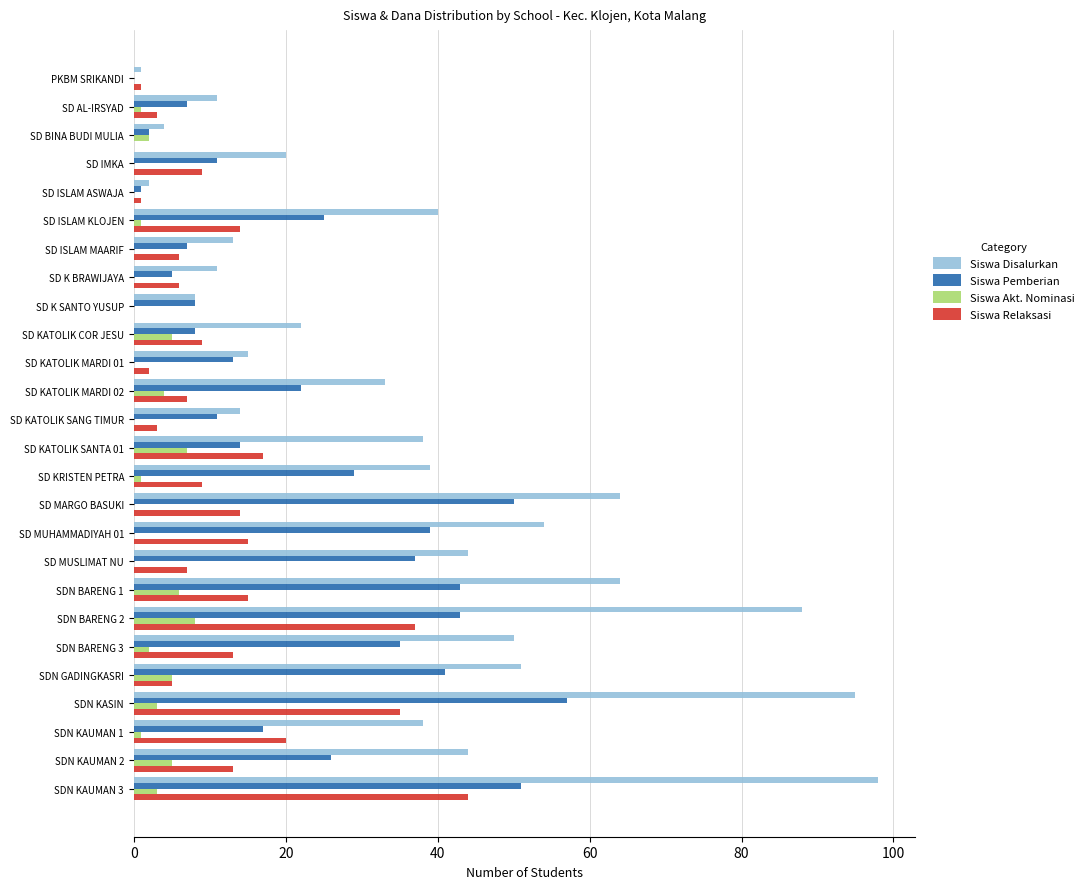

What is the sum of the Siswa Disalurkan values at SD K SANTO YUSUP and SDN GADINGKASRI?

59